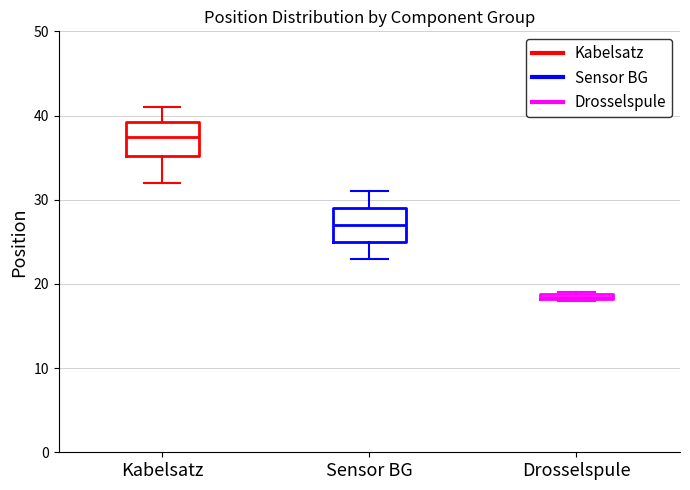

Where does the upper whisker of the box for Kabelsatz end on the y-axis? The values are not printed on the chart, so give them approximately, as read against the axis.

41